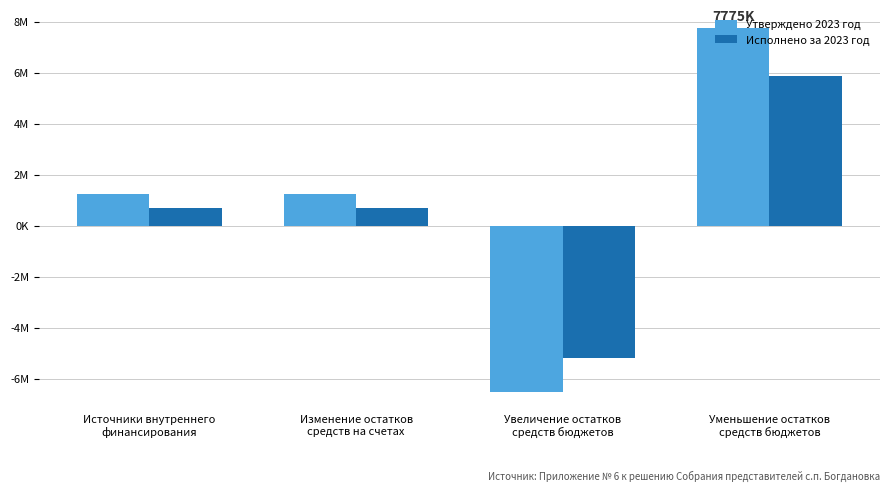

Which has a higher value, Увеличение остатков
средств бюджетов or Уменьшение остатков
средств бюджетов?

Уменьшение остатков
средств бюджетов